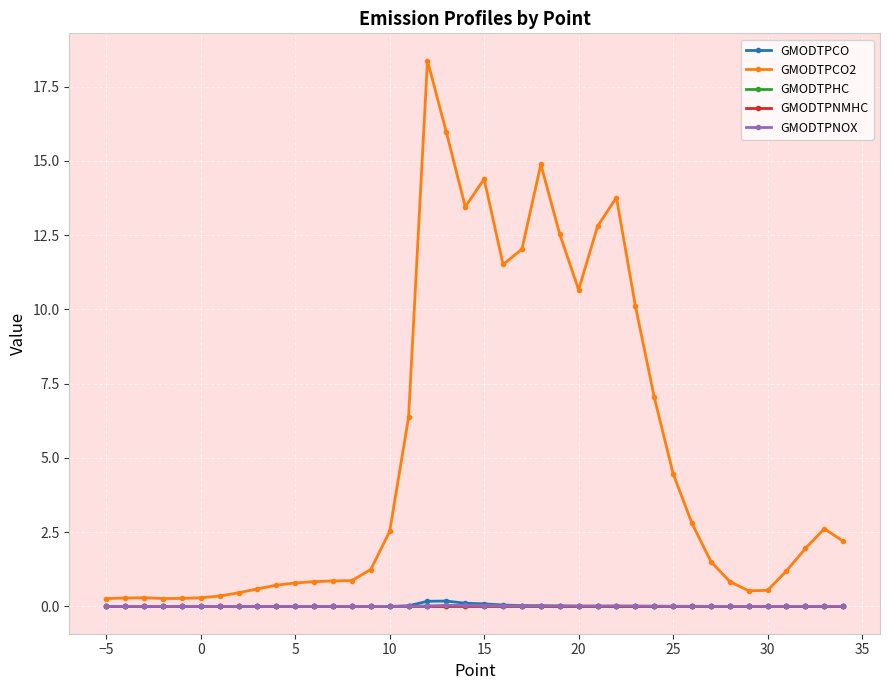

In GMODTPCO2, how many points are higher than both neighbors (excluding endpoints)?

6